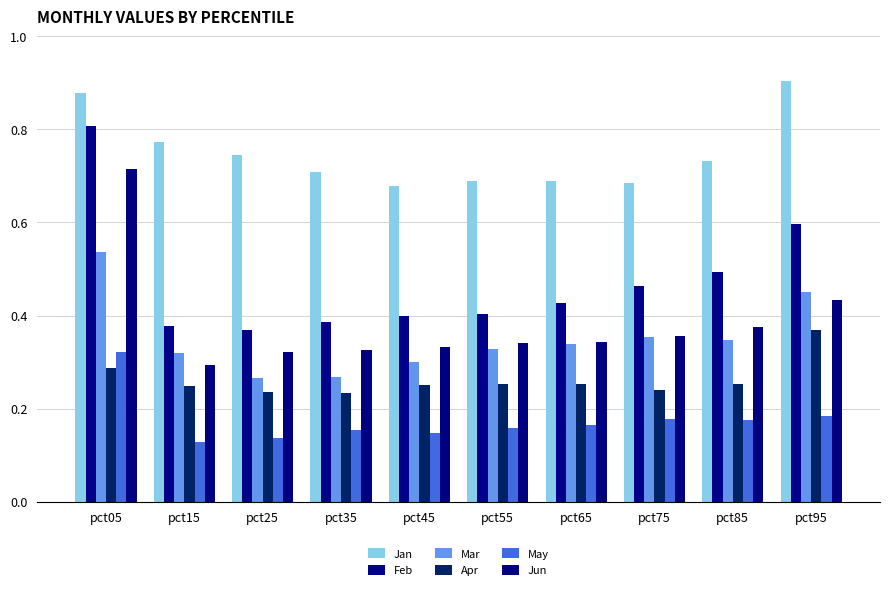

At which category does the chart reach its minimum across all series?

pct15